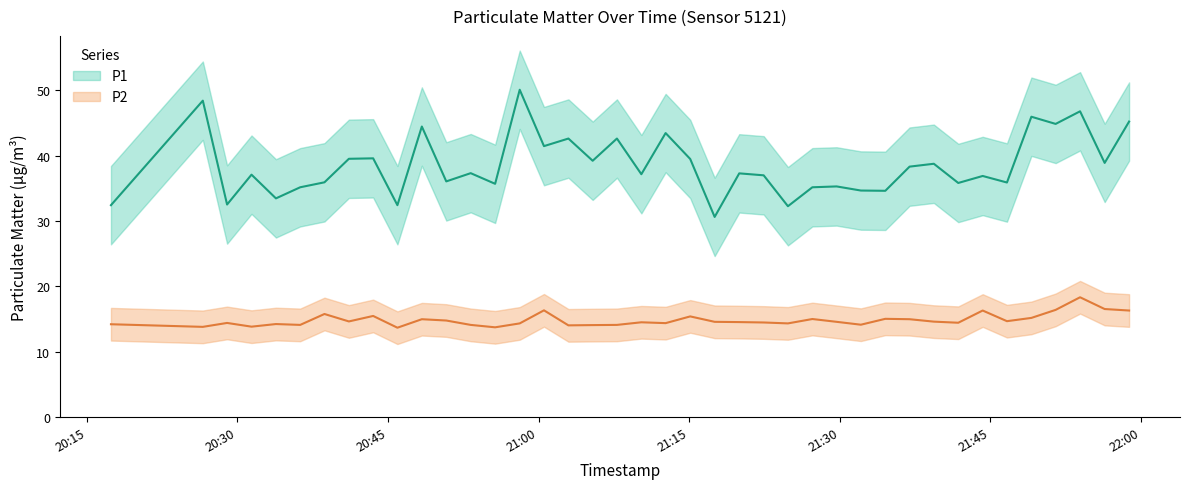

Which label corresponds to the largest value in the chart?

2023-04-15T20:58:07